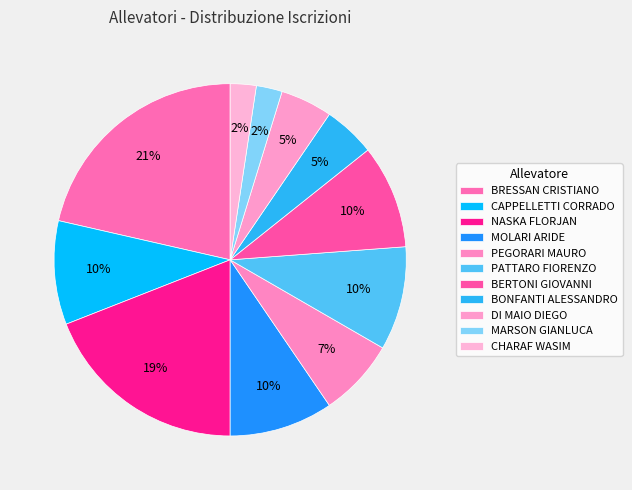

What is the change in value from BONFANTI ALESSANDRO to MARSON GIANLUCA?

-1